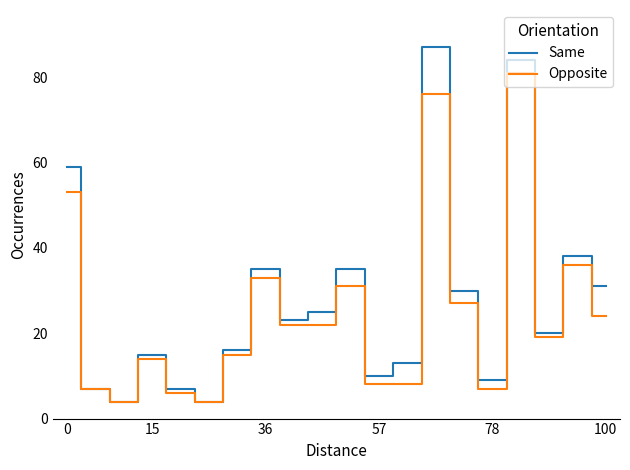

How many values in the Opposite series are below 22?

10